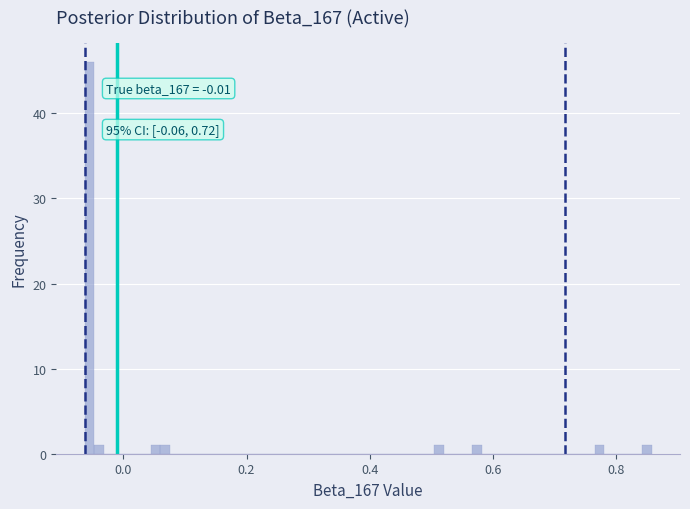

Around what value on the x-axis is the tallest bar? Give the approximate position of its centre, as read against the axis.

-0.06